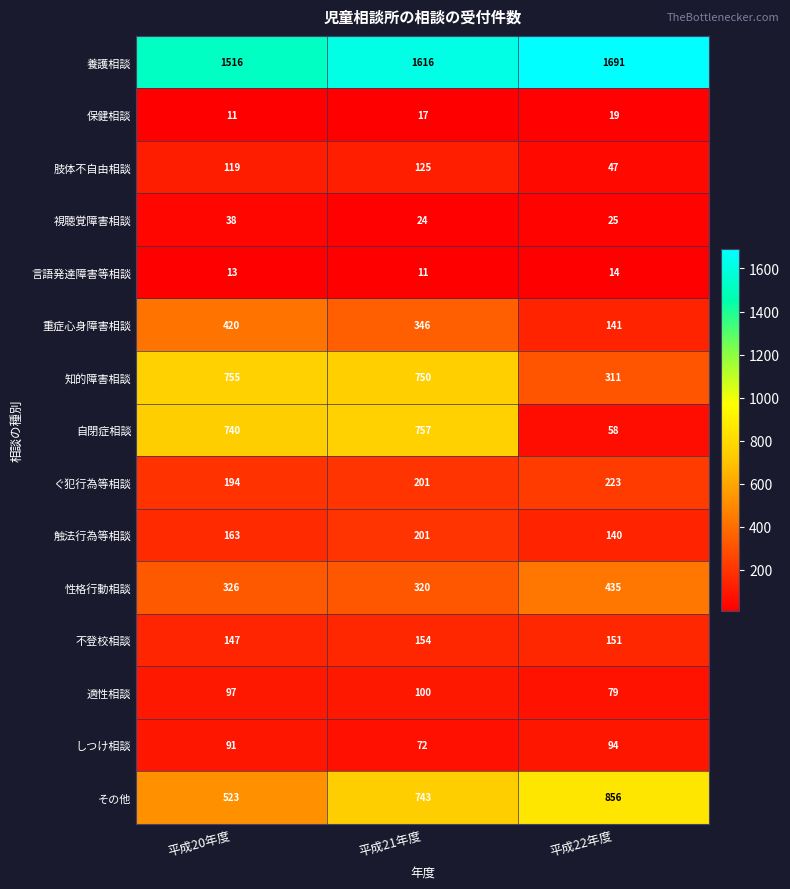

What is the difference between the 肢体不自由相談 values at 平成22年度 and 平成21年度?

78